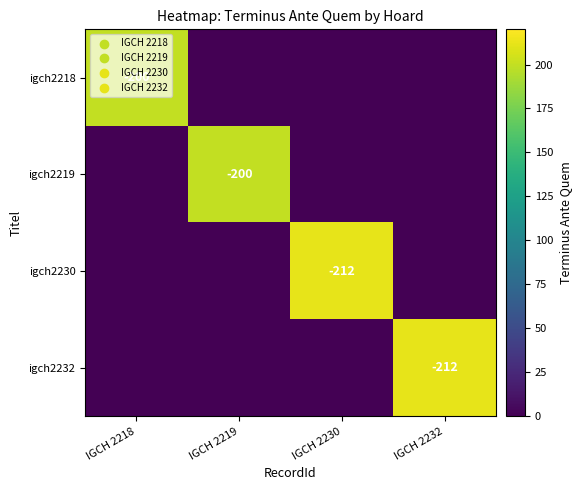

Count the number of categories in the chart.

4